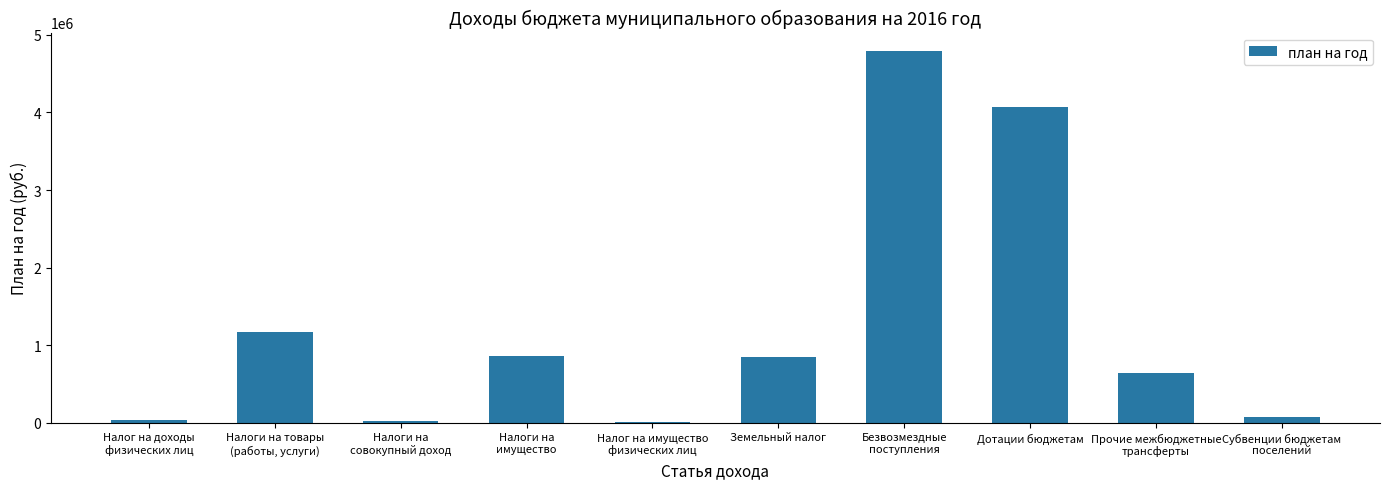

How many data points does each series have?

10